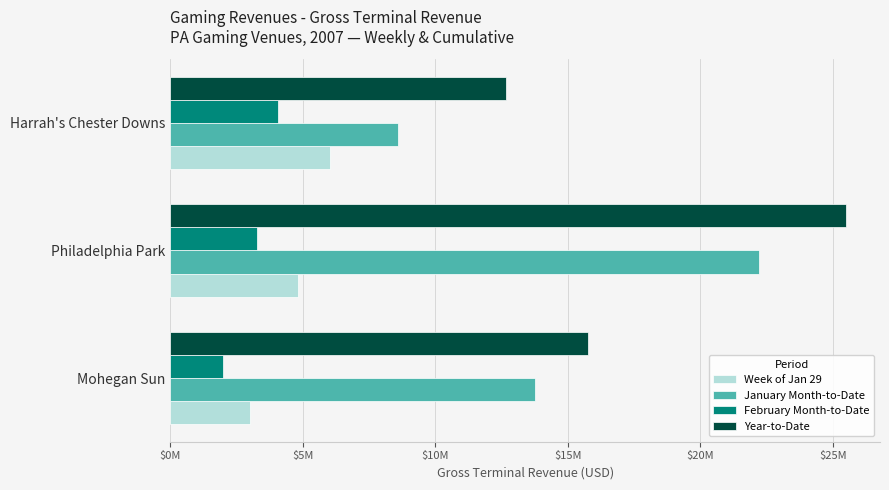

What are all the series names shown in the legend?

Week of Jan 29, January Month-to-Date, February Month-to-Date, Year-to-Date